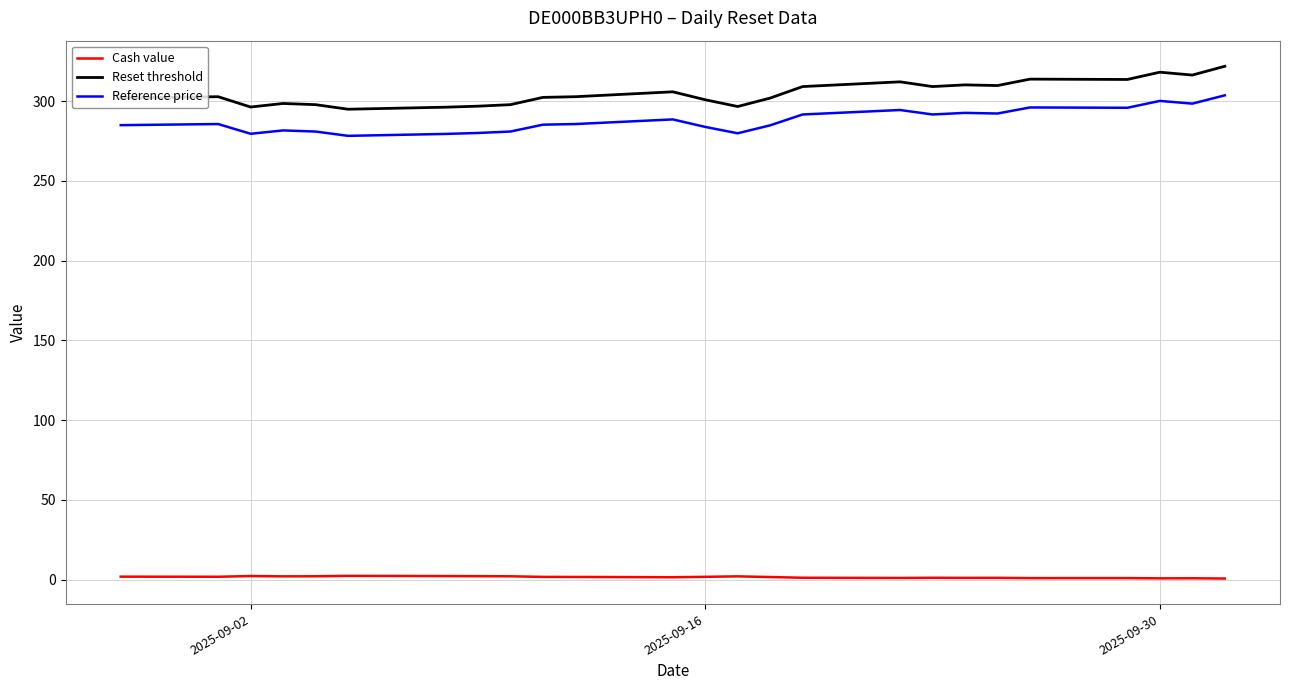

What is the highest value of the Reset threshold series?

321.8